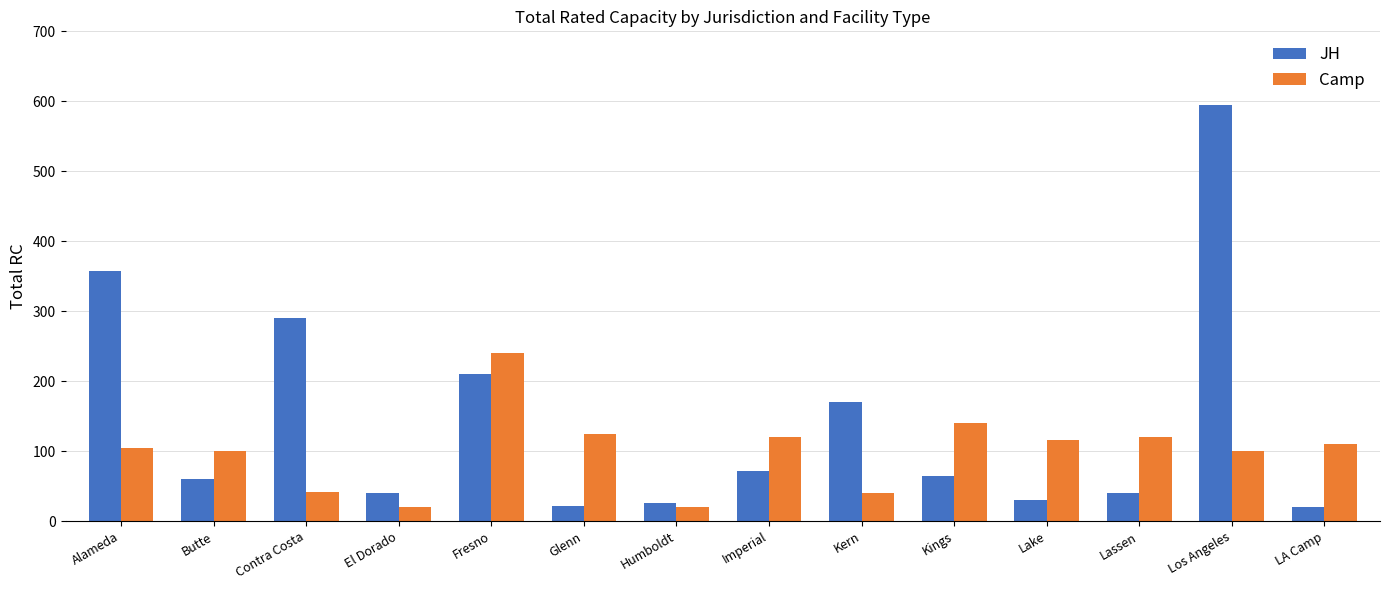

Read the JH value at Lassen, to the nearest 10.

40